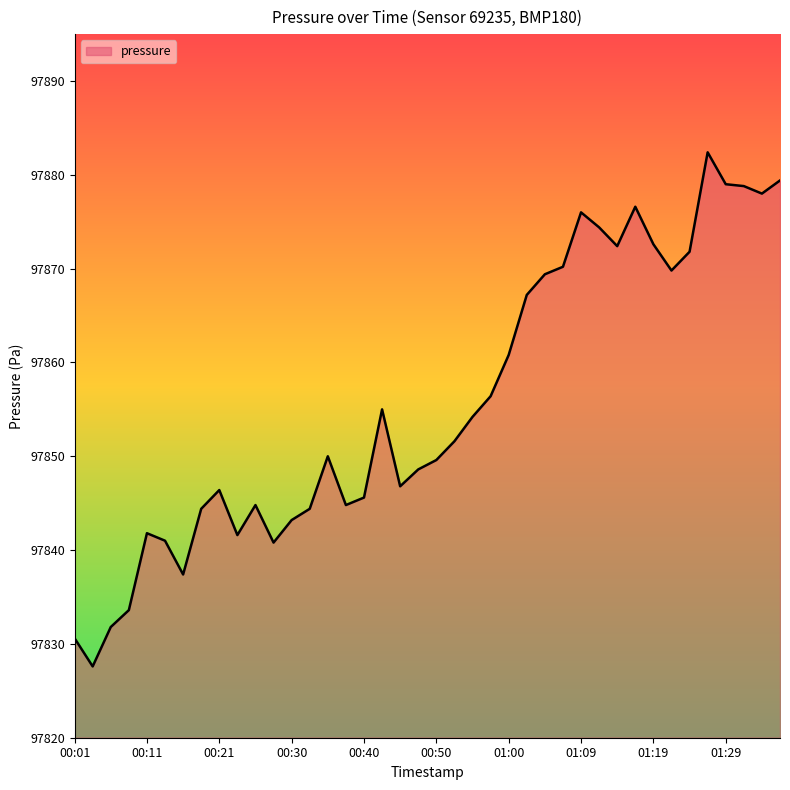

What is the difference between the maximum and minimum values?

54.8